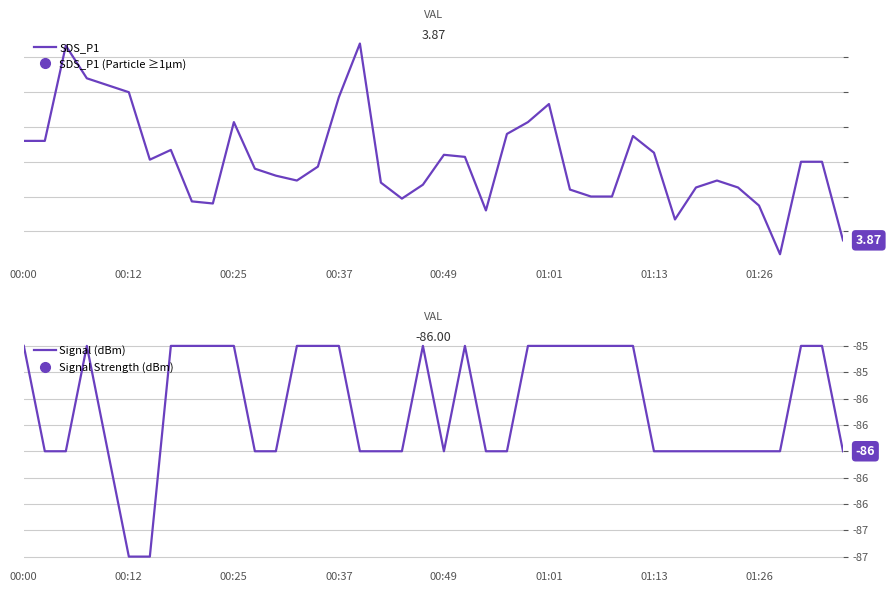

Reading left to right, list all the values displayed in this chart.

SDS_P1: 5.3	5.3	6.7	6.2	6.1	6.0	5.0	5.2	4.4	4.4	5.6	4.9	4.8	4.7	4.9	5.9	6.7	4.7	4.5	4.7	5.1	5.1	4.3	5.4	5.6	5.8	4.6	4.5	4.5	5.4	5.1	4.2	4.6	4.7	4.6	4.4	3.7	5.0	5.0	3.9
Signal (dBm): -85.0	-86.0	-86.0	-85.0	-86.0	-87.0	-87.0	-85.0	-85.0	-85.0	-85.0	-86.0	-86.0	-85.0	-85.0	-85.0	-86.0	-86.0	-86.0	-85.0	-86.0	-85.0	-86.0	-86.0	-85.0	-85.0	-85.0	-85.0	-85.0	-85.0	-86.0	-86.0	-86.0	-86.0	-86.0	-86.0	-86.0	-85.0	-85.0	-86.0